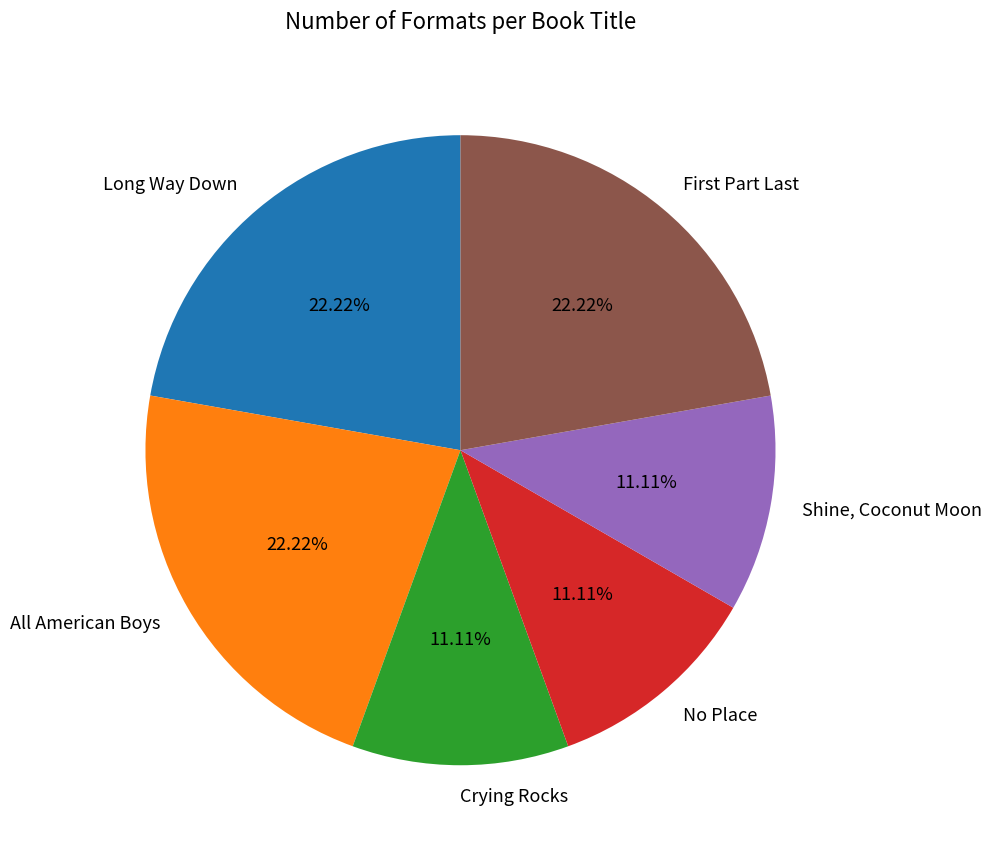

Count the number of slices in the pie.

6